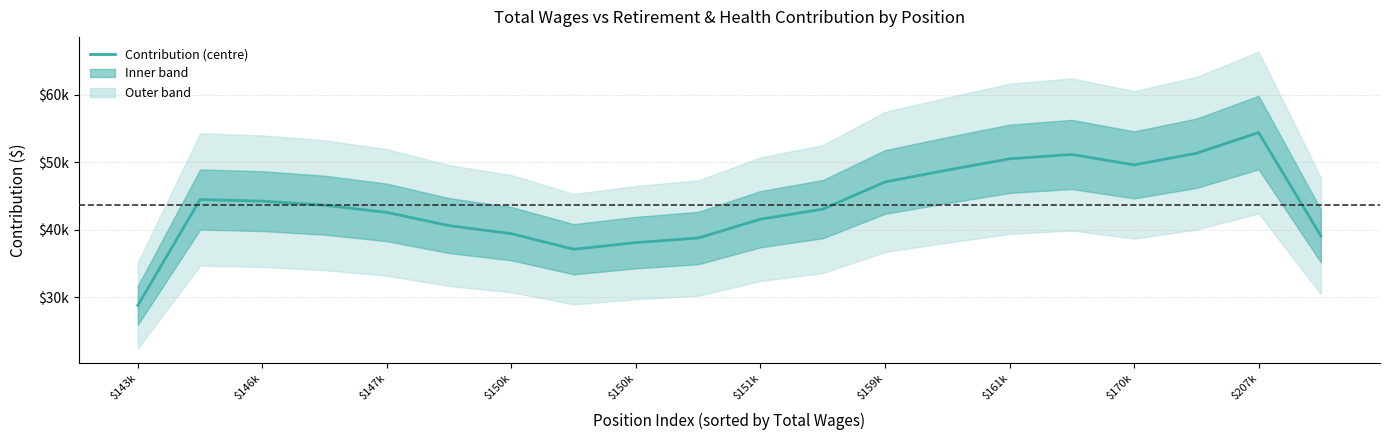

Reading left to right, transcribe all the data shown in this chart.

28840.3	44487.0	44242.3	43643.0	42574.7	40620.3	39430.7	37128.0	38109.7	38787.3	41574.7	43058.0	47080.0	48839.7	50507.7	51153.7	49608.3	51325.3	54388.3	39111.0